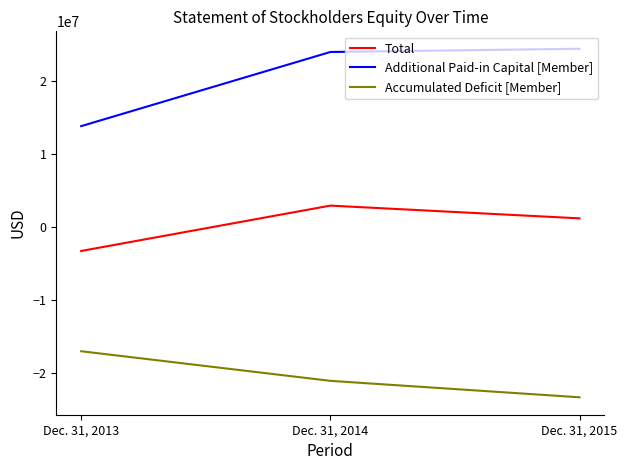

How many lines are shown in the chart?

3